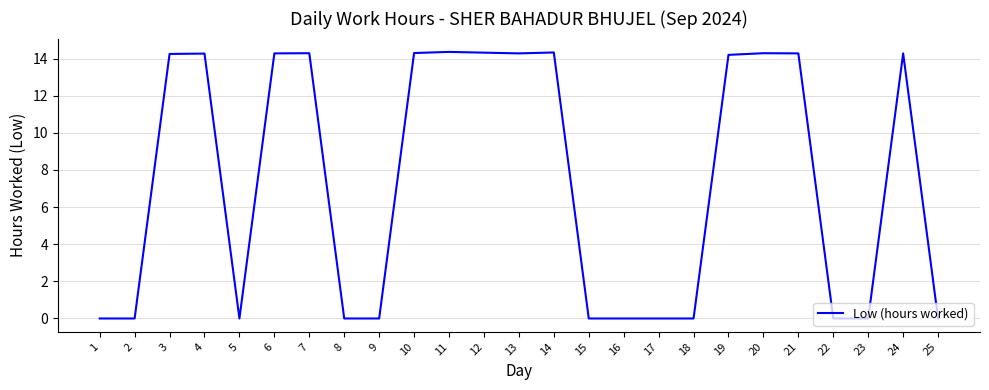

At which label does the data first exceed 14?

3